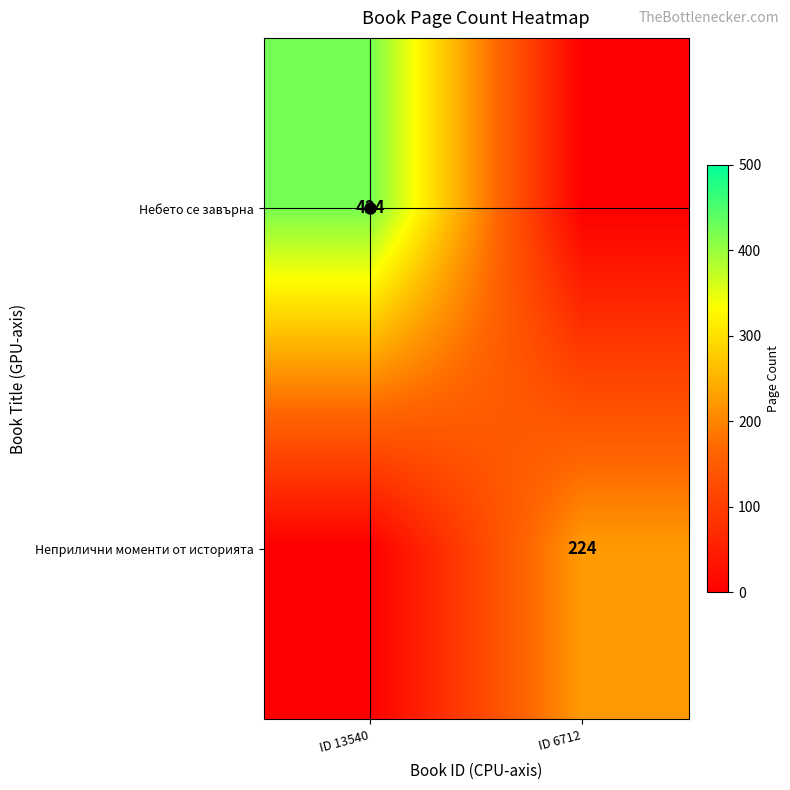

Which has a higher value, ID 13540 or ID 6712?

ID 13540